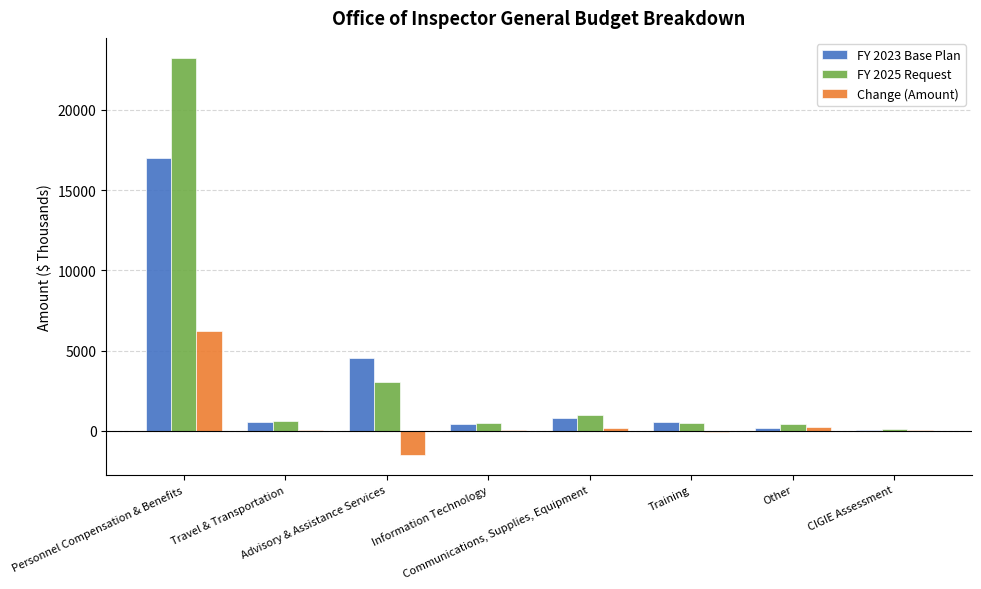

Which series has the widest spread of values?

FY 2025 Request